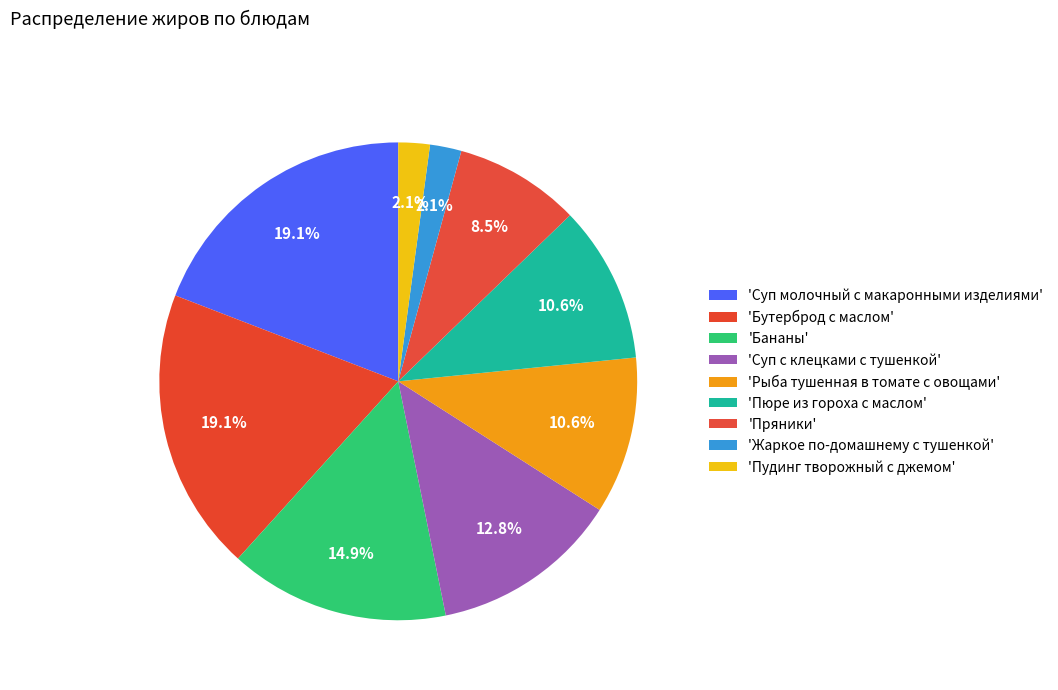

Which slice is the smallest?

Жаркое по-домашнему с тушенкой